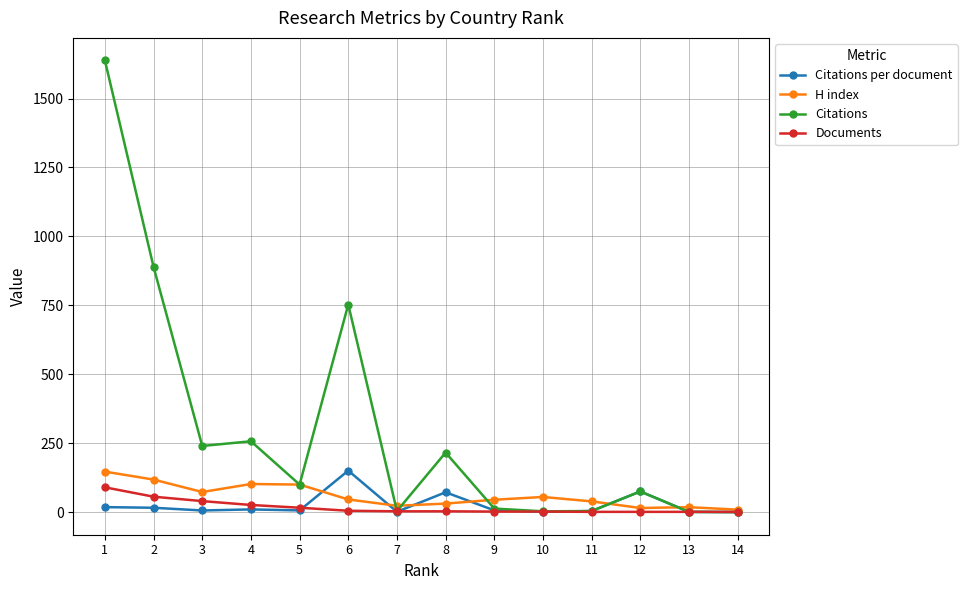

The value of Citations per document at 14 is 0.0. True or false?

True